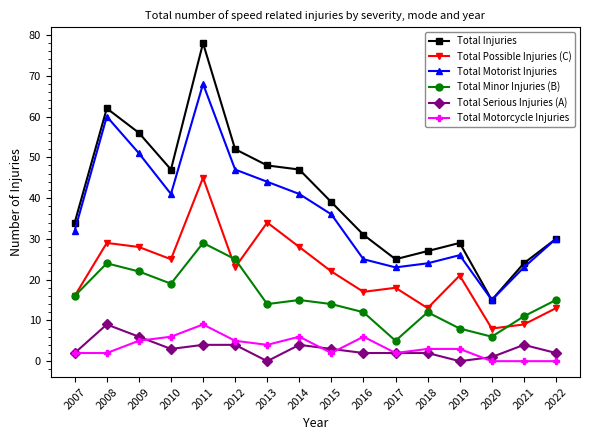

At how many categories does at least one series exceed 54?

3